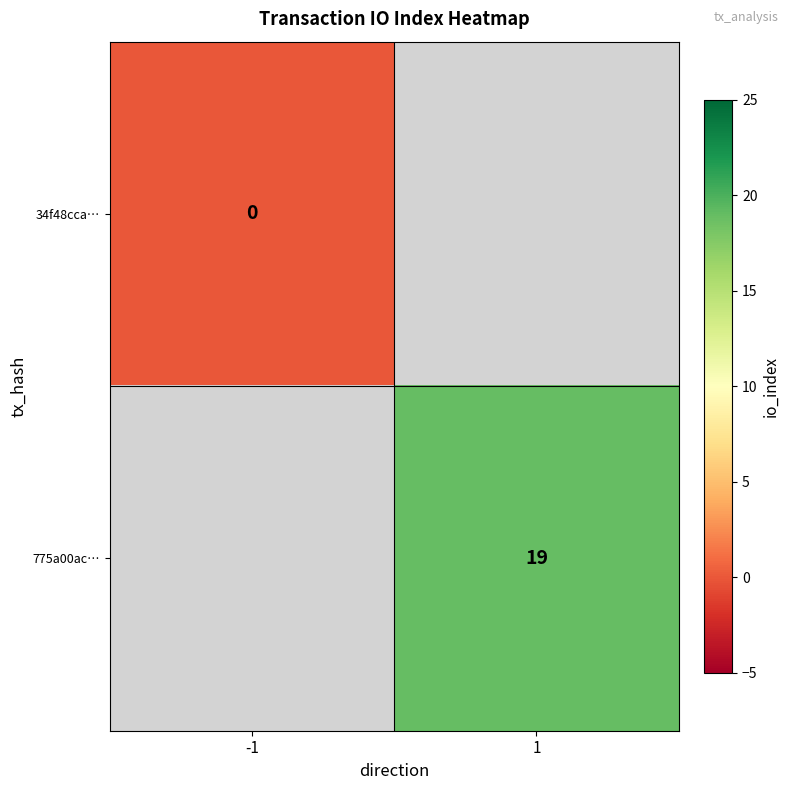

The 775a00ac… series shows 28 at 1. True or false?

False